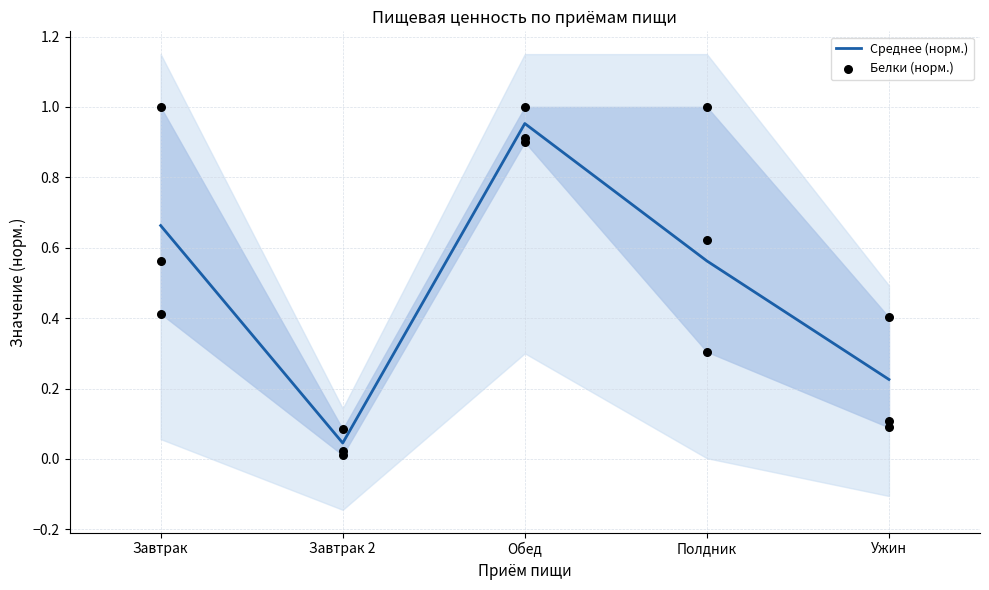

Which series reaches the maximum Y coordinate?

Белки (норм.)